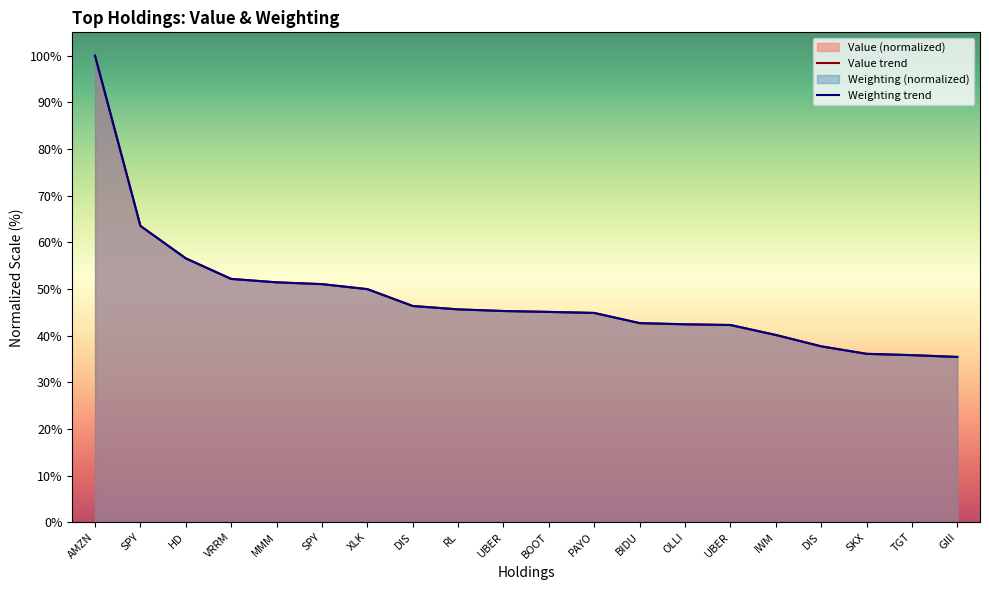

Reading left to right, transcribe all the data shown in this chart.

Value: AMZN=100.0	SPY=63.5	HD=56.6	VRRM=52.2	MMM=51.4	SPY=51.0	XLK=50.0	DIS=46.3	RL=45.6	UBER=45.3	BOOT=45.1	PAYO=44.8	BIDU=42.7	OLLI=42.4	UBER=42.3	IWM=40.1	DIS=37.7	SKX=36.1	TGT=35.8	GIII=35.4
Weighting: AMZN=100.0	SPY=63.5	HD=56.5	VRRM=52.1	MMM=51.4	SPY=51.0	XLK=50.0	DIS=46.3	RL=45.6	UBER=45.3	BOOT=45.1	PAYO=44.9	BIDU=42.7	OLLI=42.4	UBER=42.3	IWM=40.1	DIS=37.7	SKX=36.1	TGT=35.8	GIII=35.4